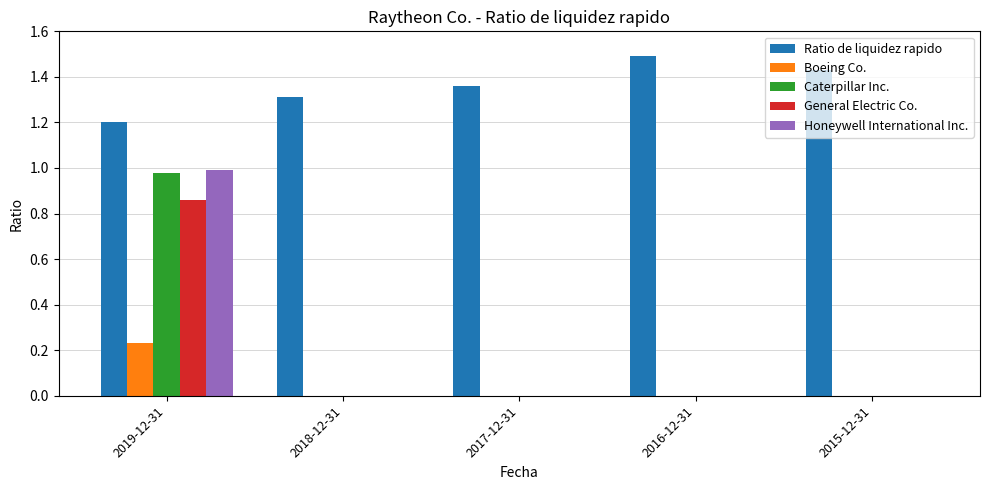

Is it true that Honeywell International Inc. equals 1.0 at 2019-12-31?

True